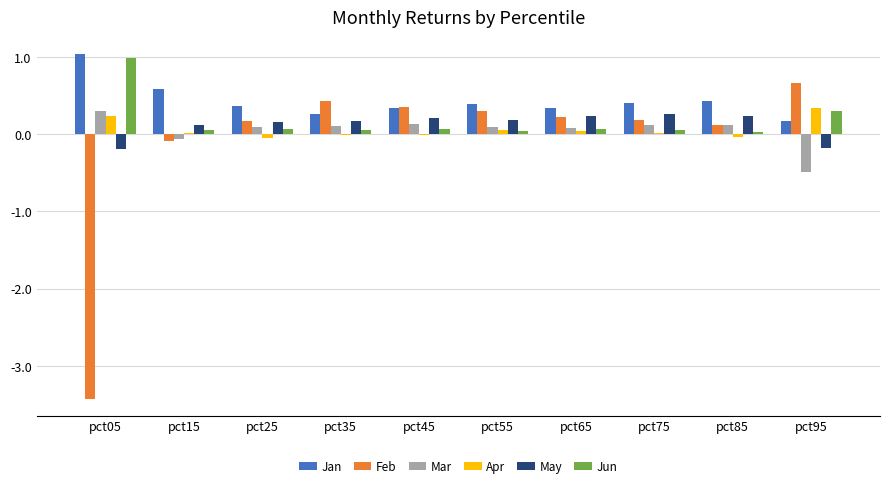

What value does the Feb series have at pct45?

0.4